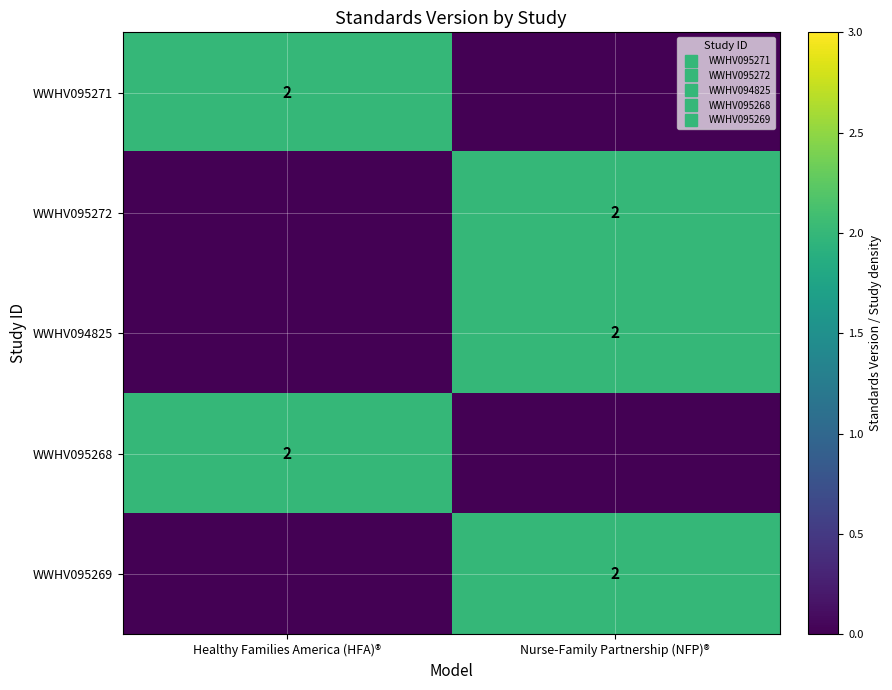

True or false: WWHV094825 has a value of -1 at Healthy Families America (HFA)®.

False